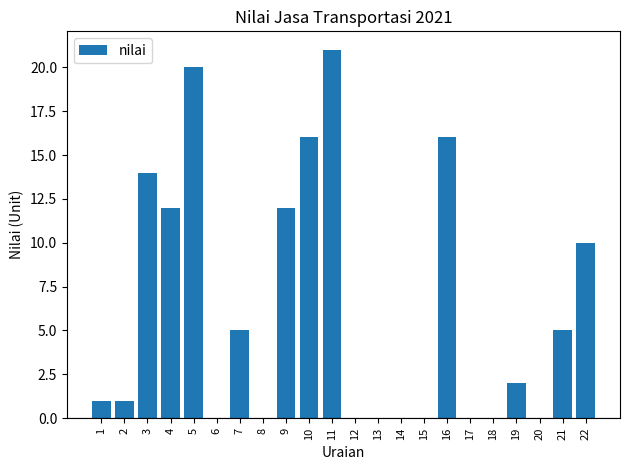

The chart shows a value of 14 at 14. True or false?

False